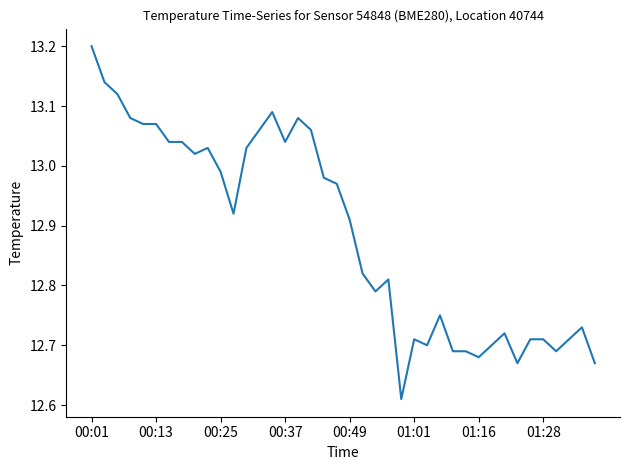

What is the difference between the maximum and minimum values?

0.6